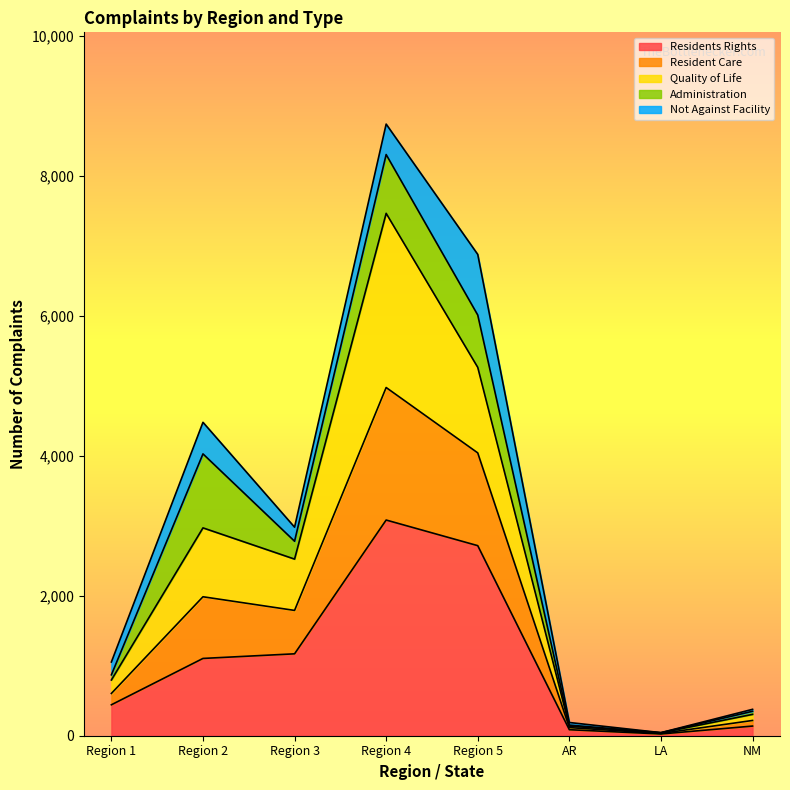

At which category is the sum across all series the highest?

Region 4